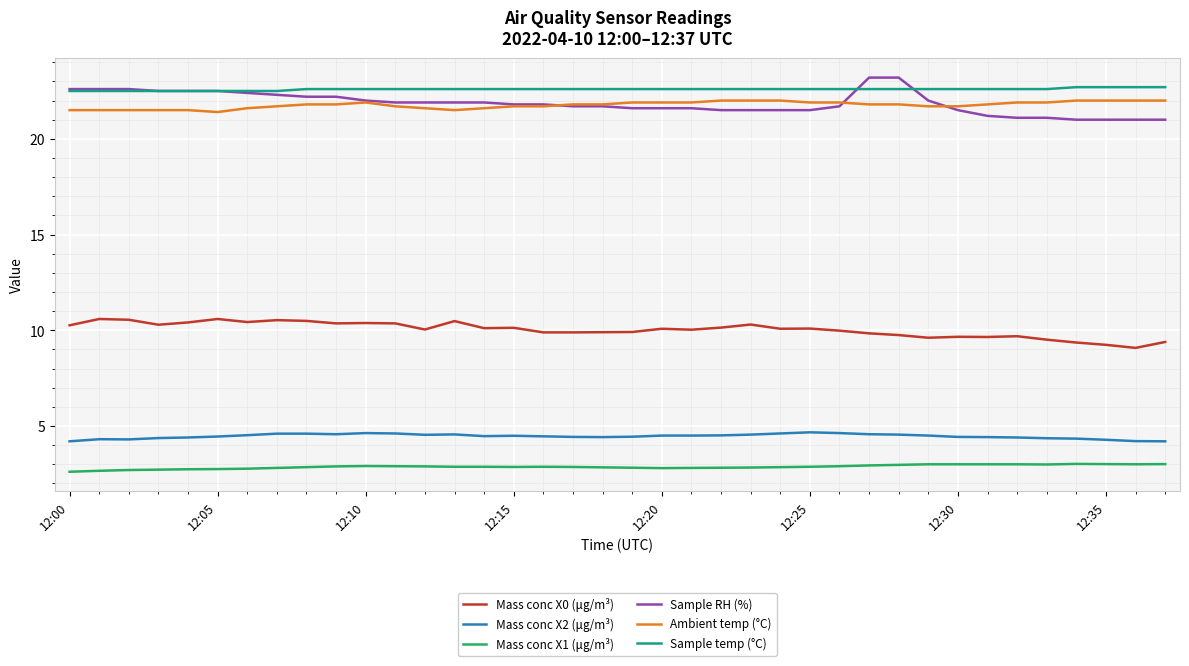

Which series has the largest total across all categories?

Sample temp (°C)